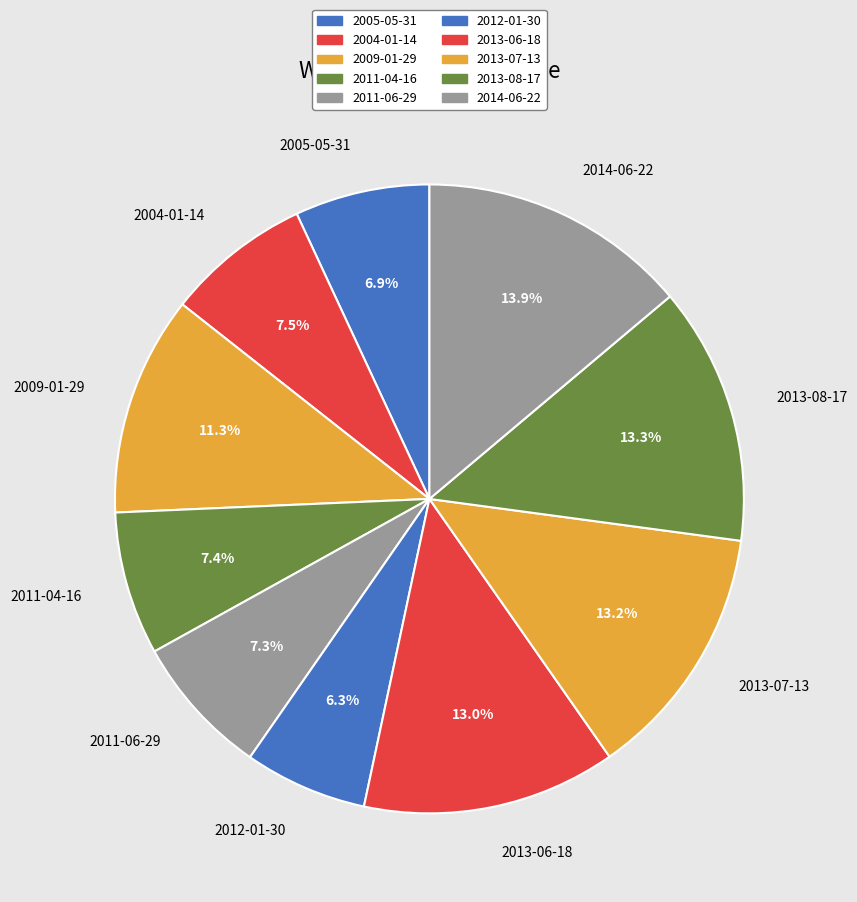

Approximately how many times larger is the value at 2013-07-13 compared to 2013-06-18?

1.0